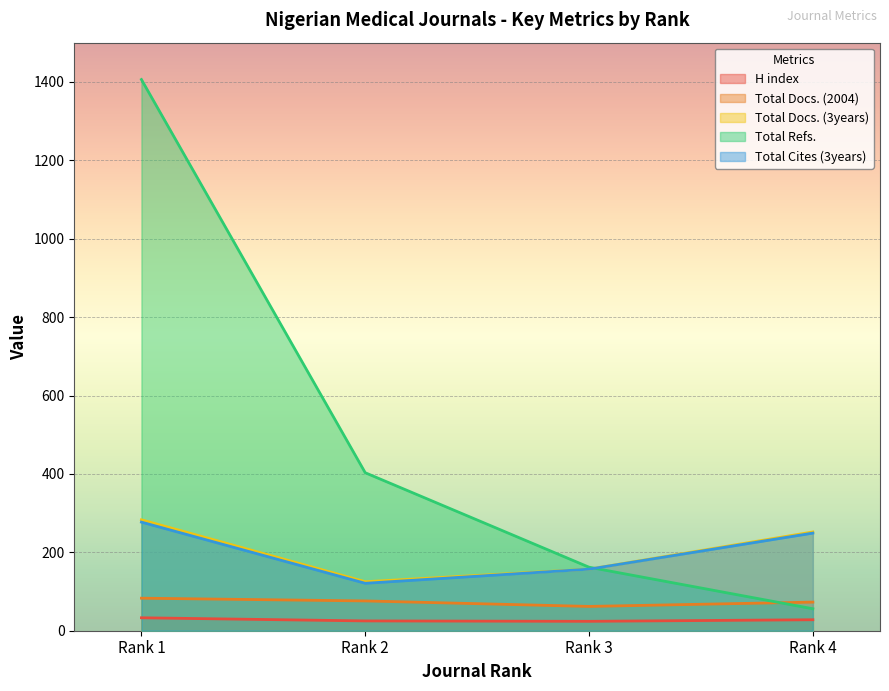

Which series changed the most between Rank 1 and Rank 4?

Total Refs.